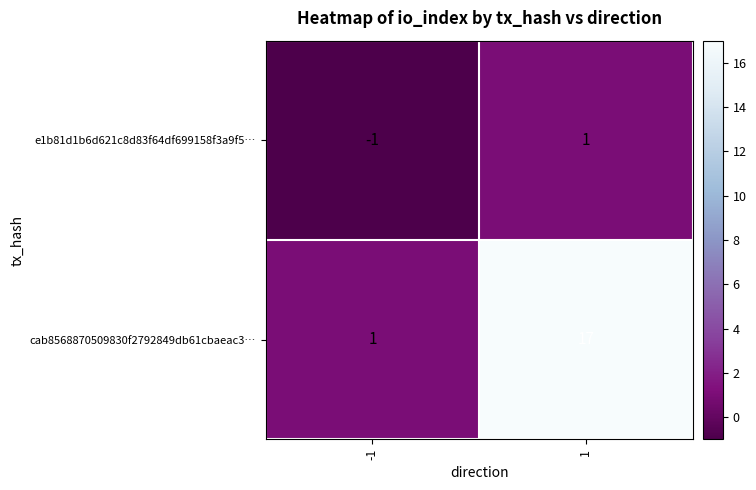

Reading left to right, list all the values displayed in this chart.

e1b81d1b6d621c8d83f64df699158f3a9f5…: -1=-1	1=1
cab8568870509830f2792849db61cbaeac3…: -1=1	1=17